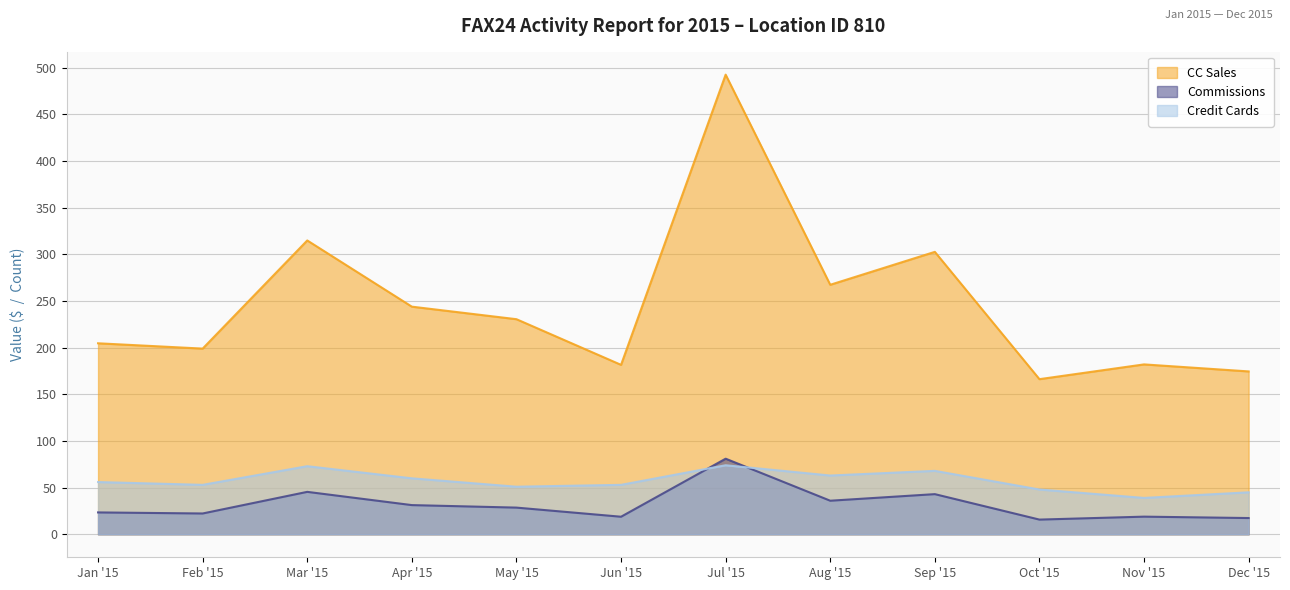

True or false: Commissions and CC Sales intersect in this chart.

False